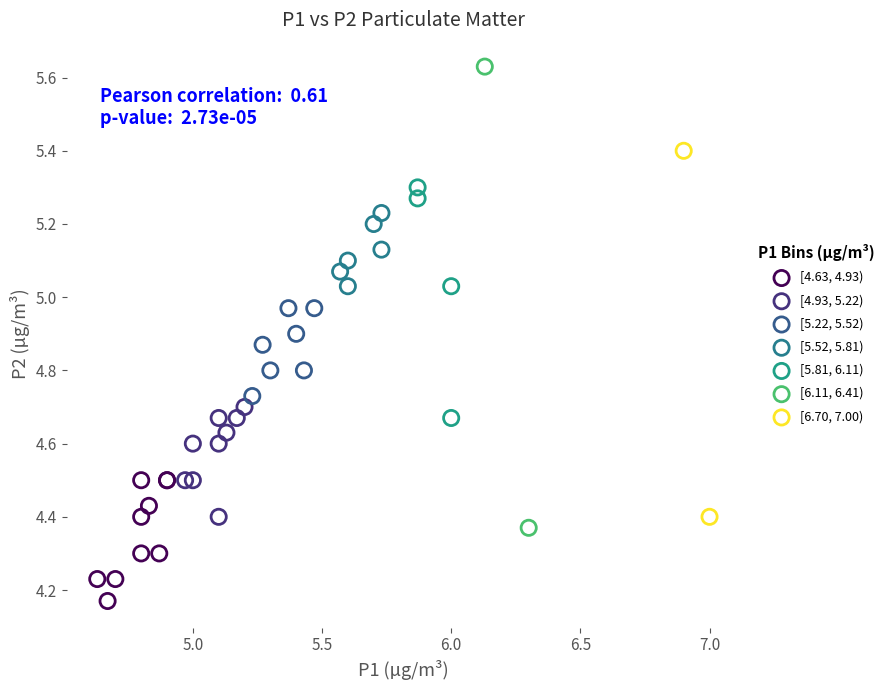

What are all the series names shown in the legend?

[4.63, 4.93), [4.93, 5.22), [5.22, 5.52), [5.52, 5.81), [5.81, 6.11), [6.11, 6.41), [6.70, 7.00)